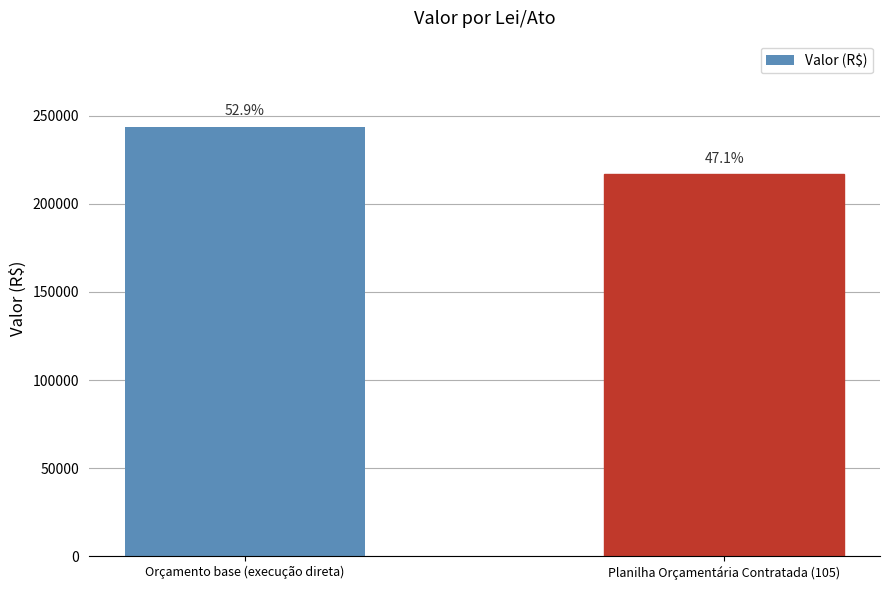

Does the chart contain any negative values?

No